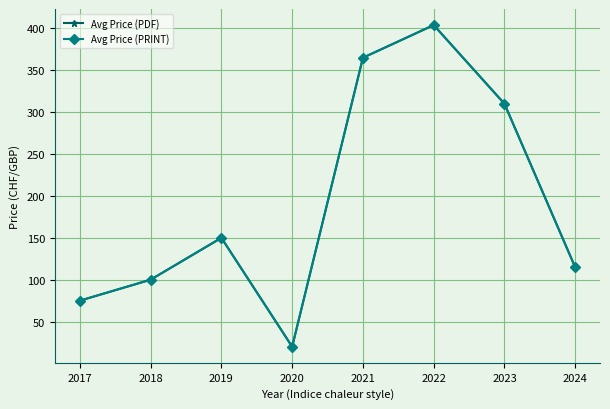

Is this an area chart (filled region under the line)?

No